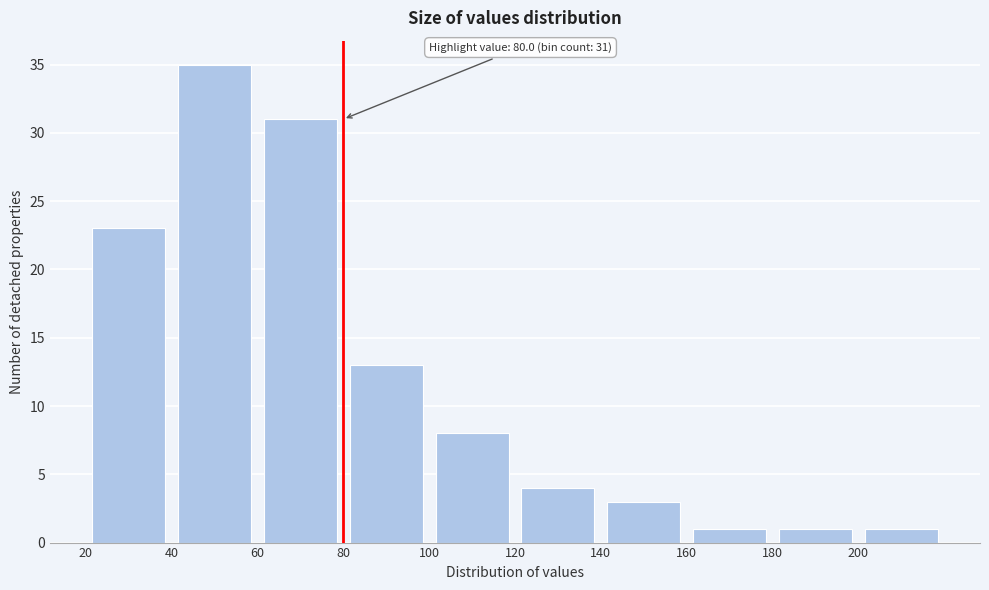

Which range on the x-axis has the tallest bar?

40 to 60